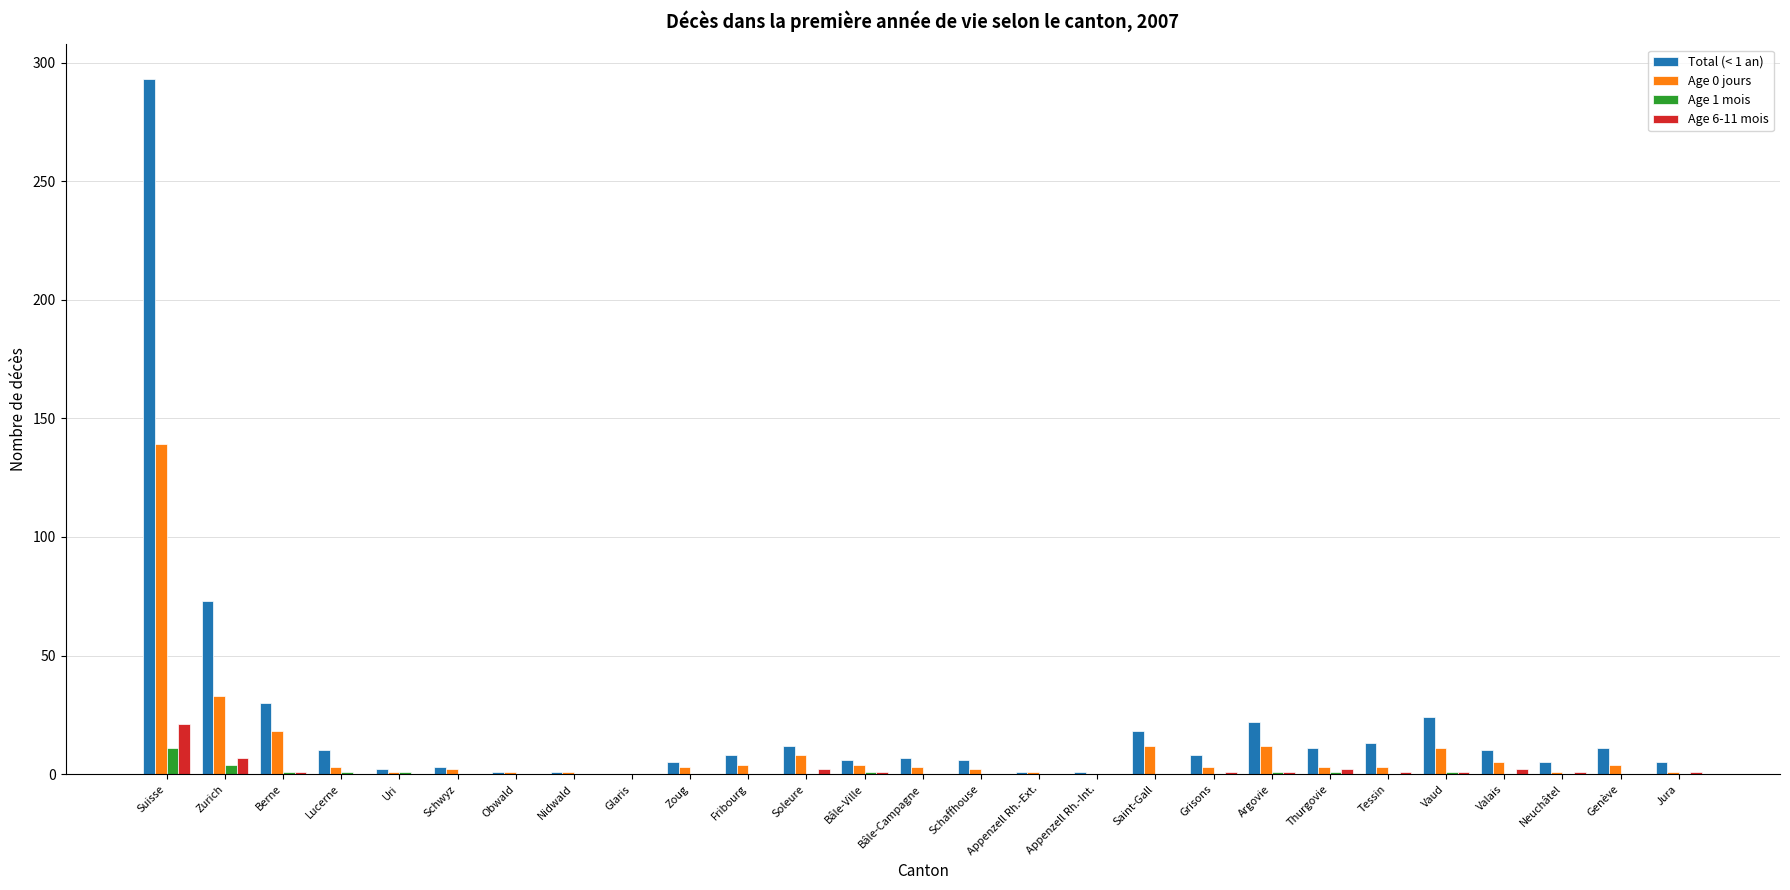

Are the bars horizontal?

No